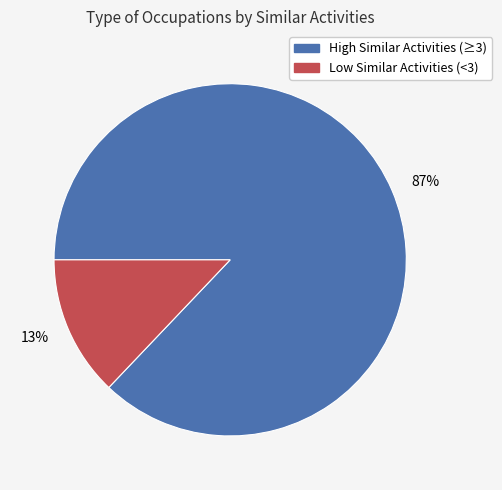

To the nearest percent, what is the combined percentage of 13% and 87%?

100%